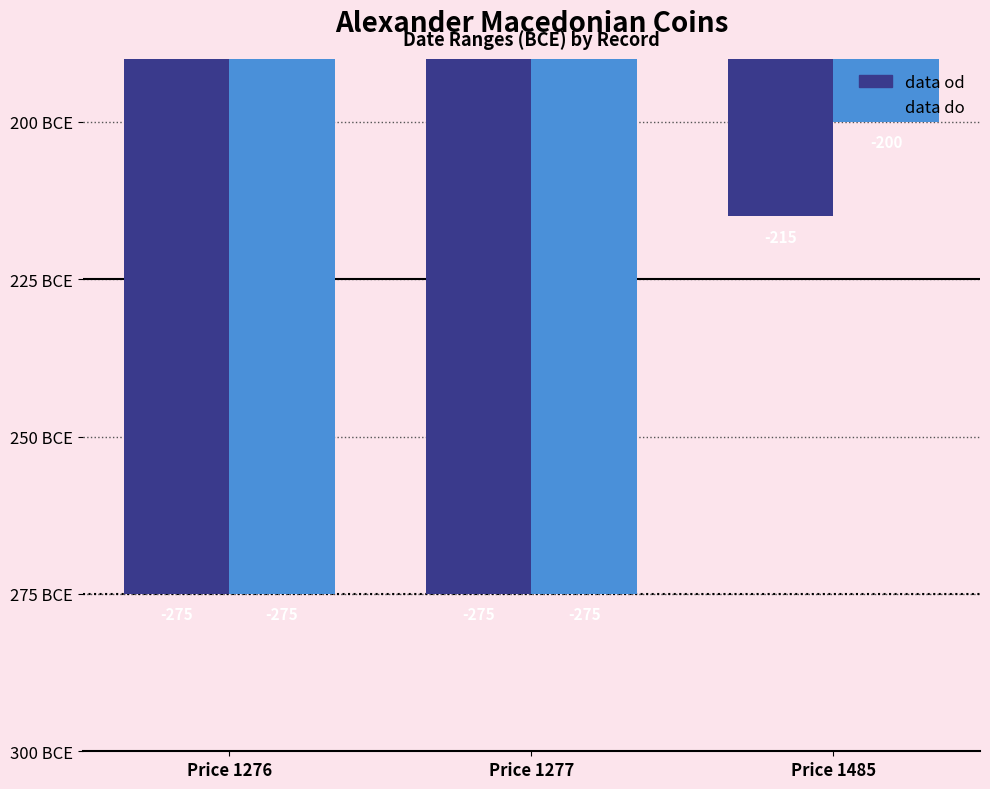

What are all the series names shown in the legend?

data od, data do